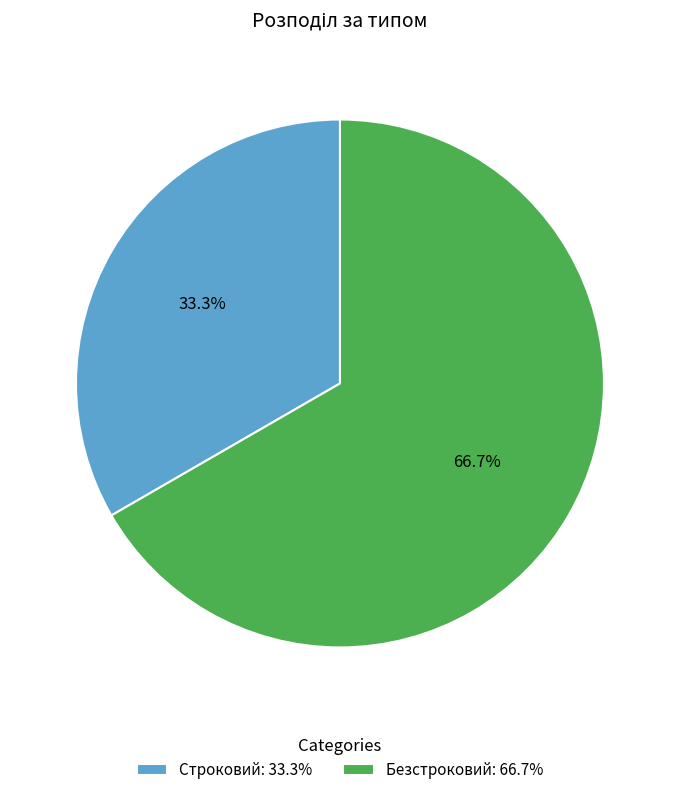

Which category has the smallest portion of the pie?

Строковий